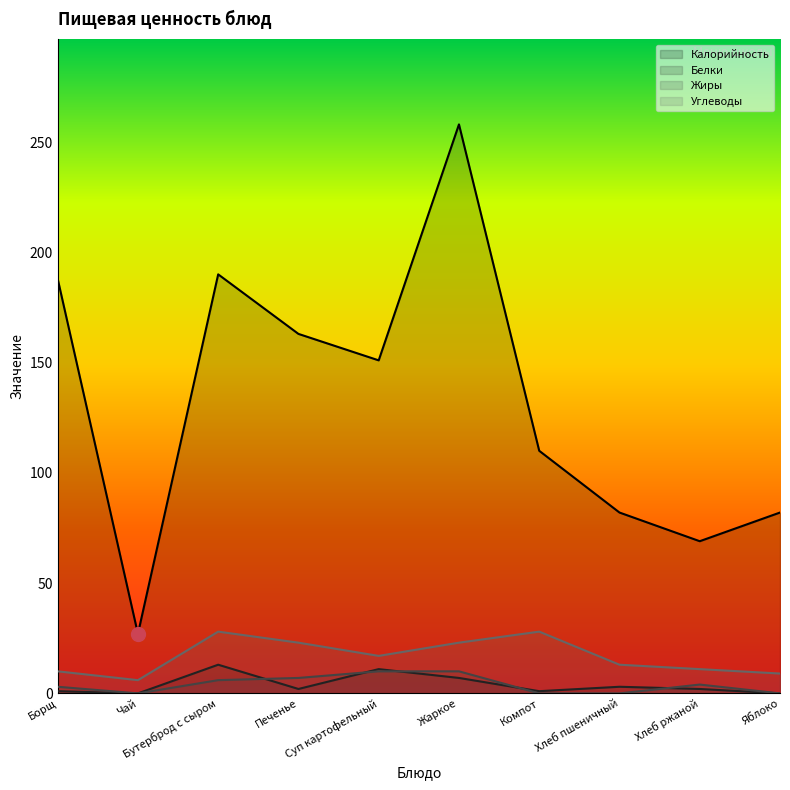

What is the spread (max minus min) of values at Печенье?

161